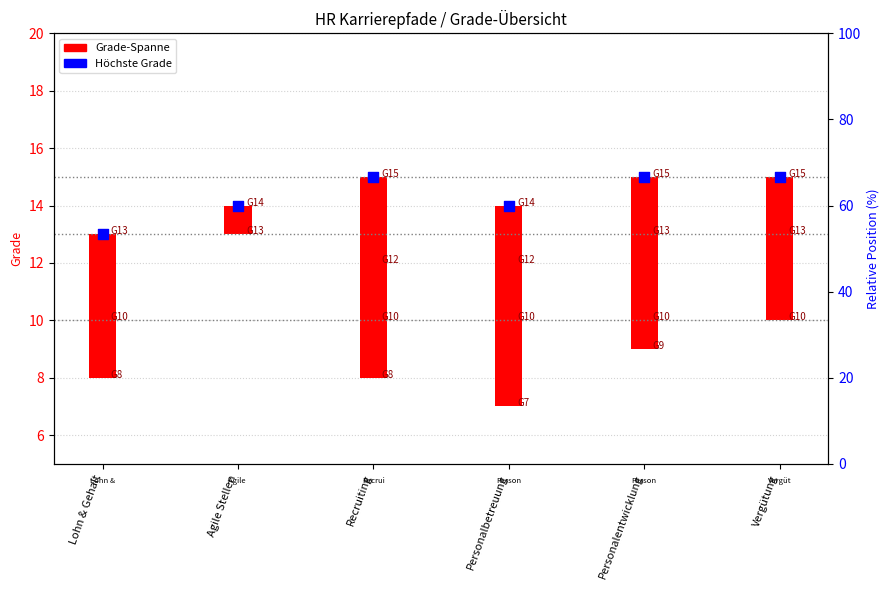

What is the change in value from Lohn & Gehalt to Personalbetreuung?

+1